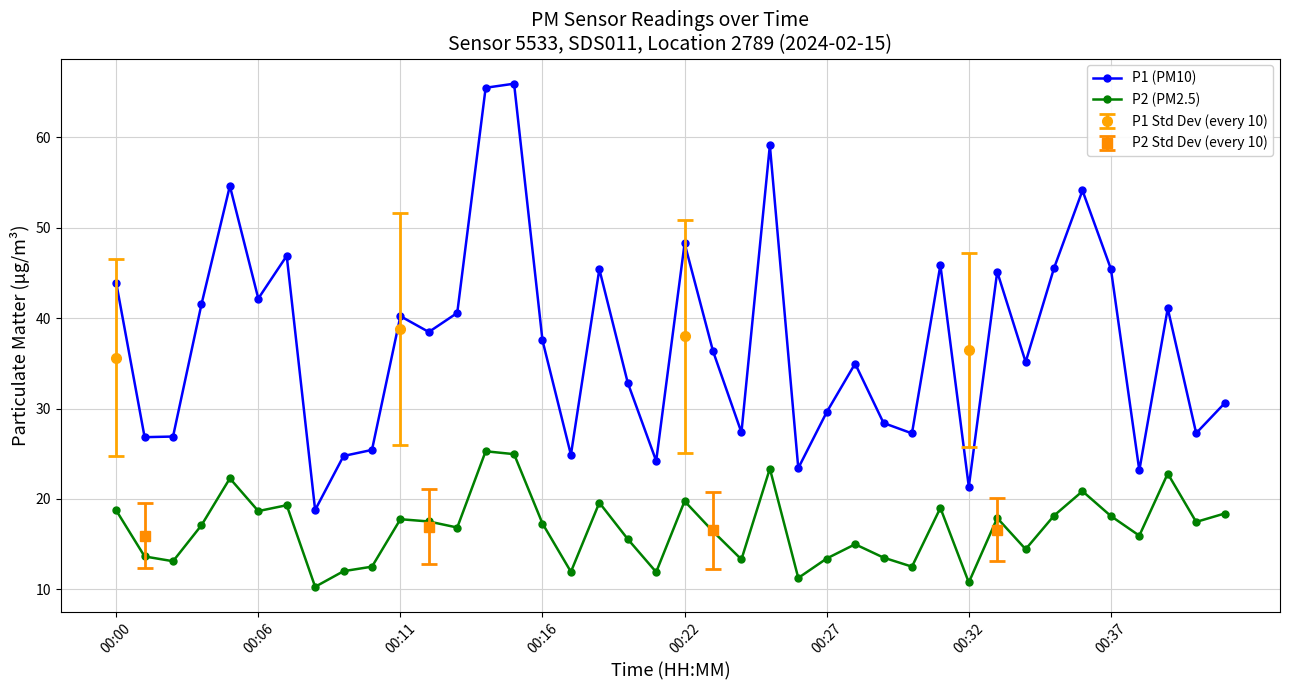

True or false: P2 (PM2.5) has more than 0 interior local peaks.

True